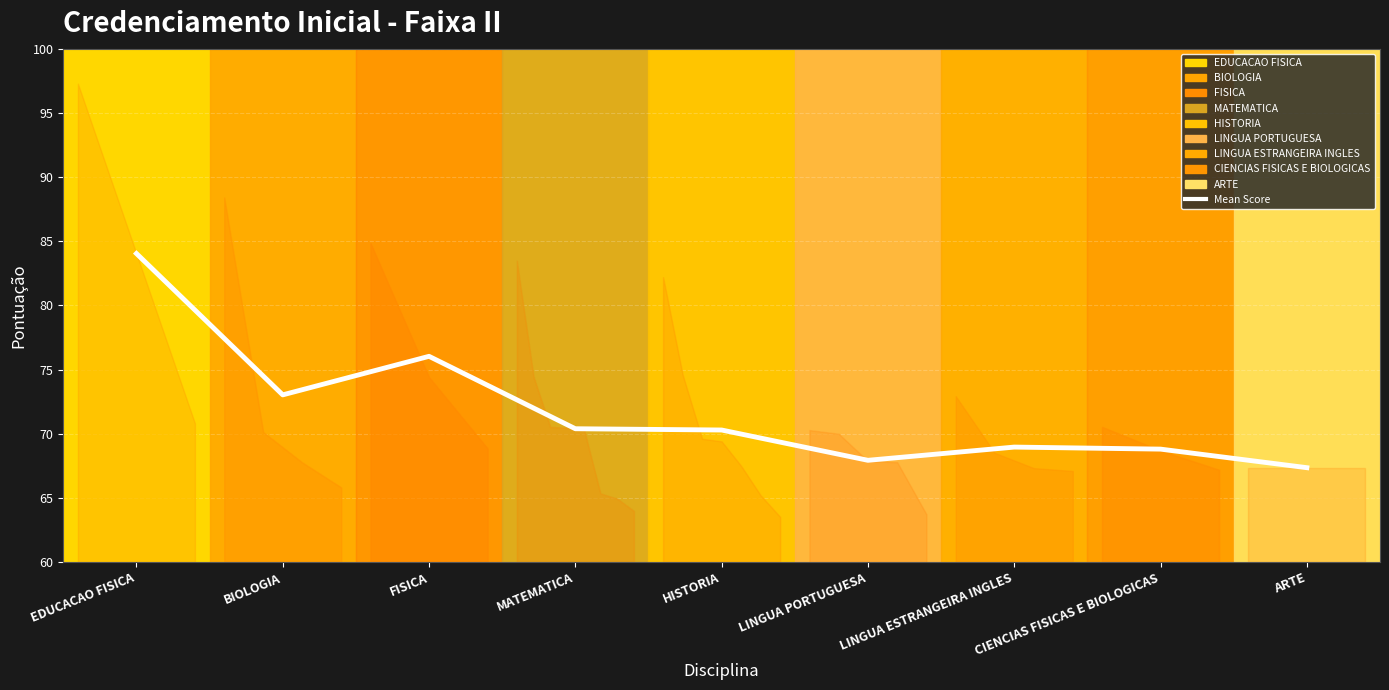

What is the difference between the second highest and minimum values?

8.7